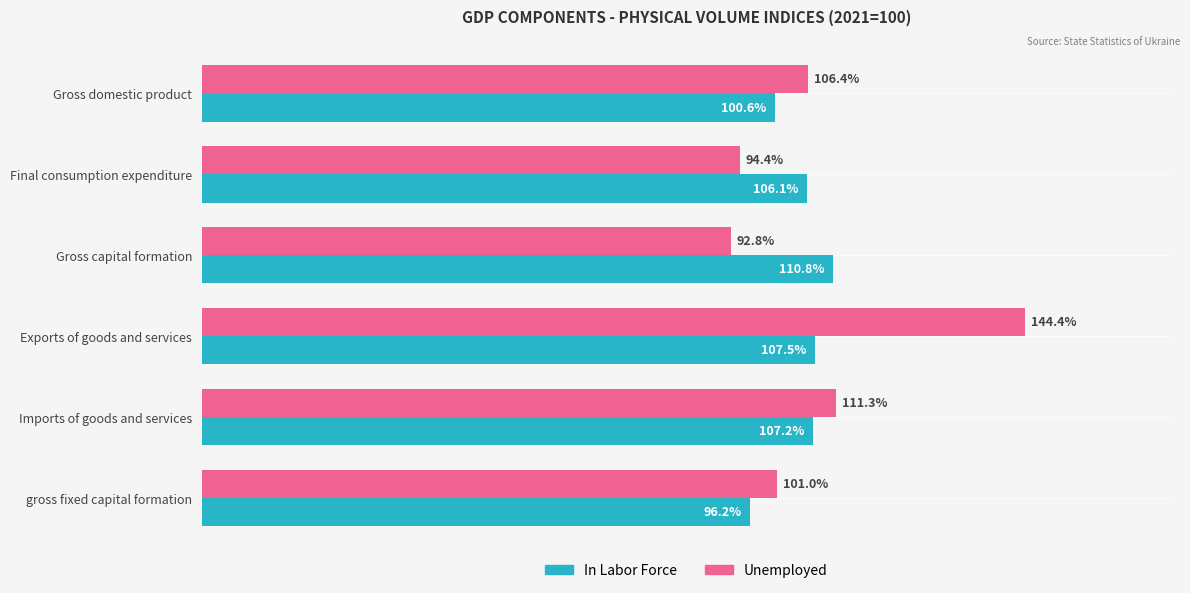

Which label corresponds to the largest value in the chart?

Exports of goods and services